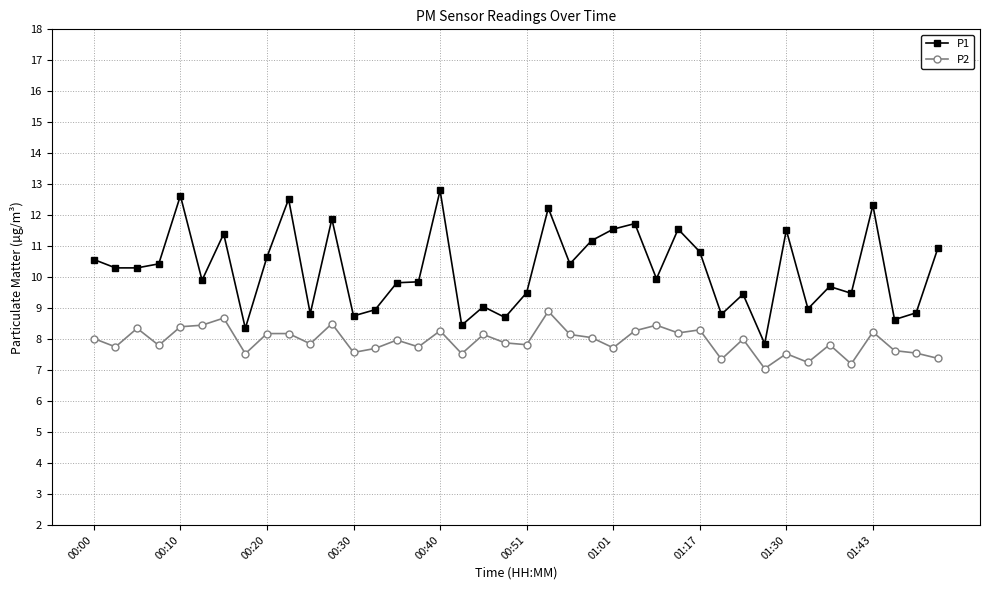

True or false: P1 and P2 intersect in this chart.

False